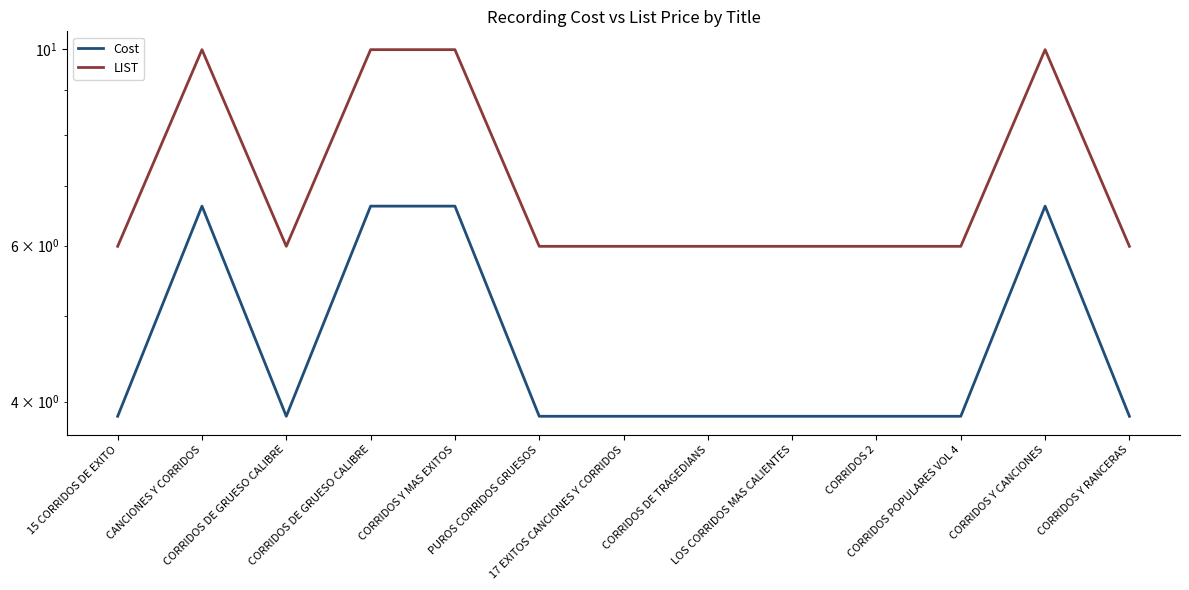

What is the maximum value shown in the chart?

10.0